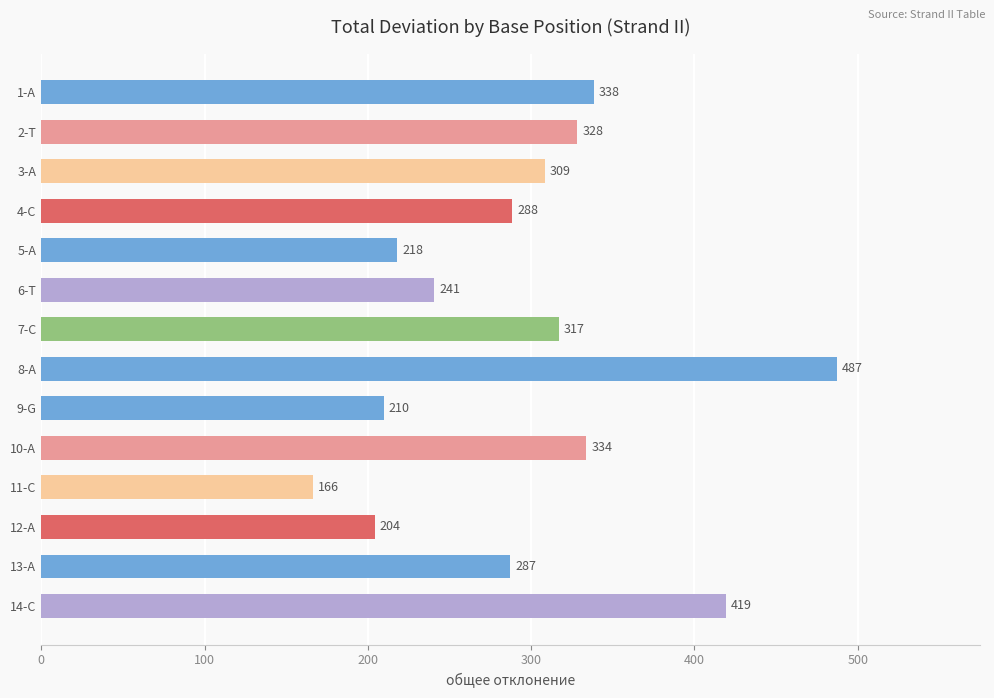

The value at 11-C is 40.5. True or false?

False